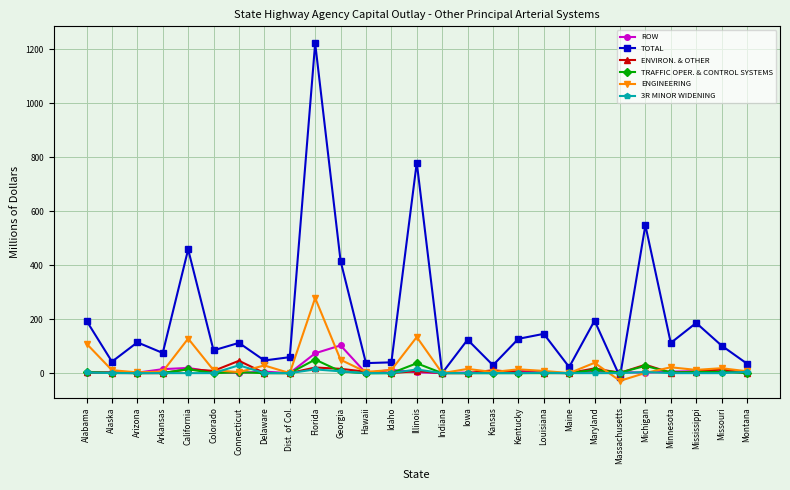

What is the maximum value shown in the chart?

1222.1